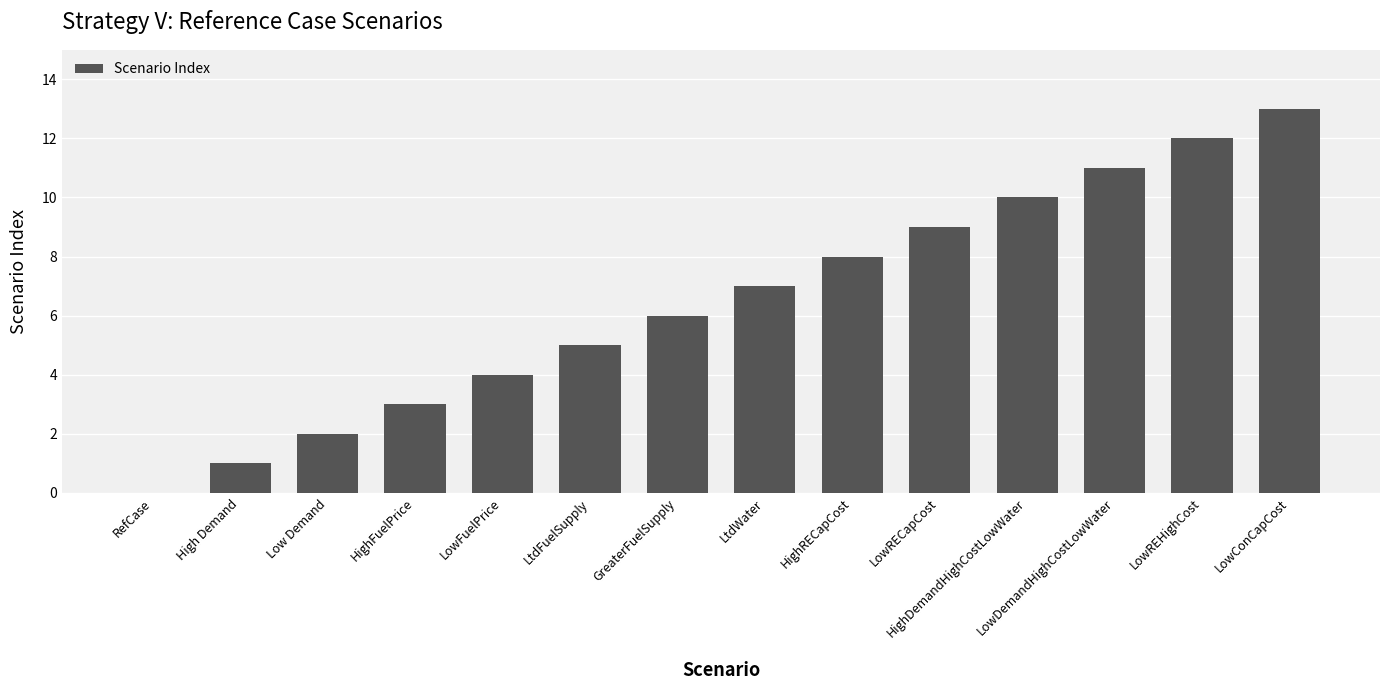

At which category does the chart reach its peak across all series?

LowConCapCost